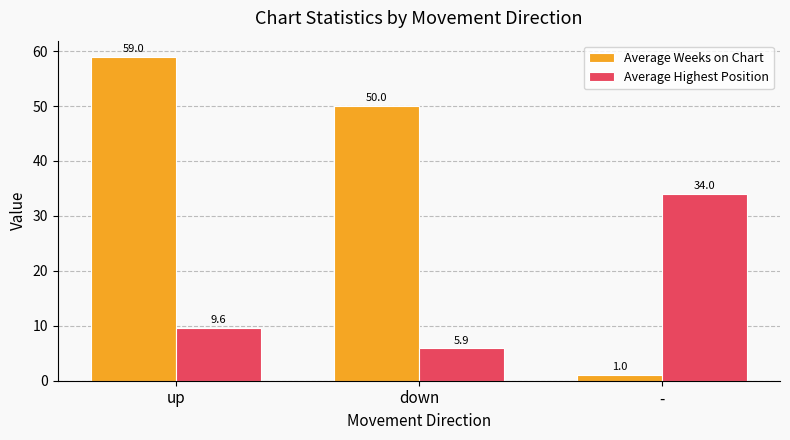

Reading left to right, transcribe all the data shown in this chart.

Average Weeks on Chart: up=59.0	down=50.0	-=1.0
Average Highest Position: up=9.6	down=5.9	-=34.0